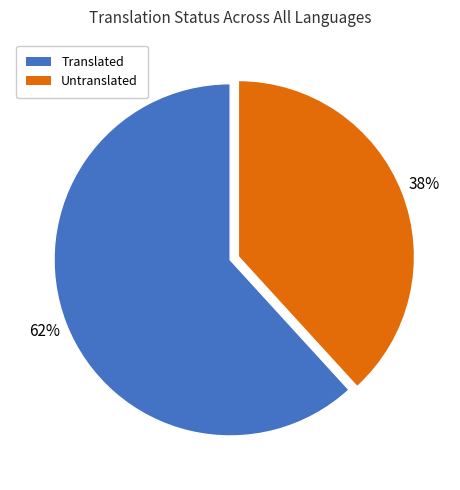

Approximately how many times larger is the value at Untranslated compared to Translated?

0.6